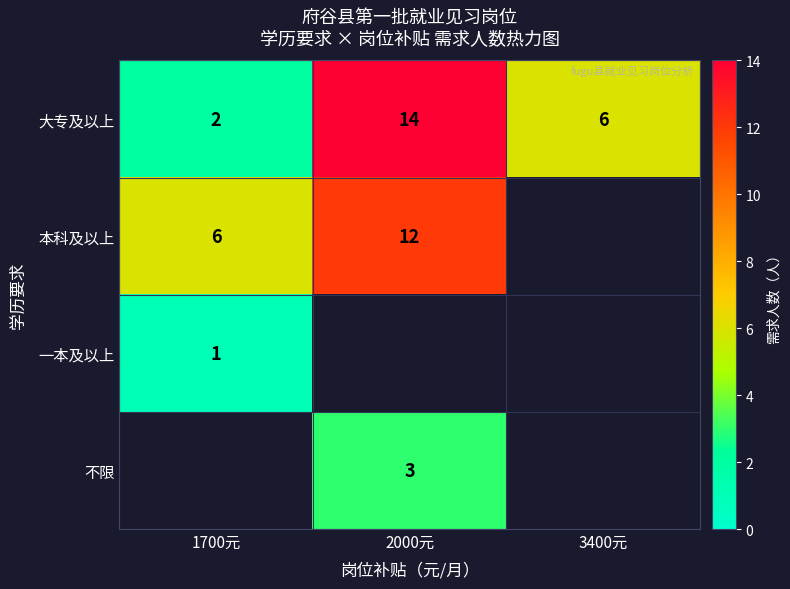

Is it true that 本科及以上 equals 20 at 2000元?

False